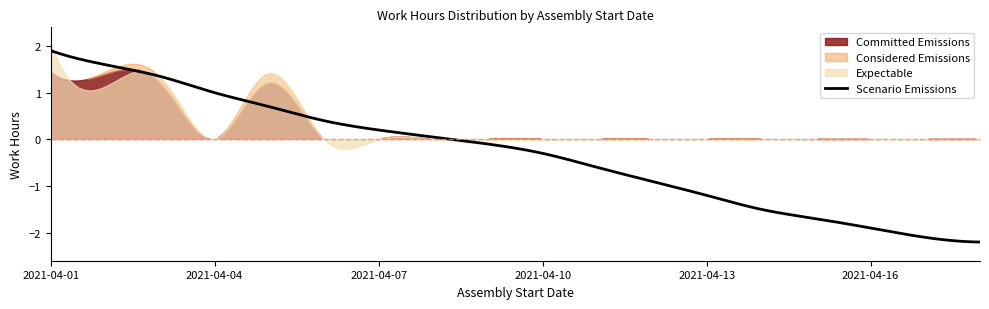

What is the maximum value shown in the chart?

2.1